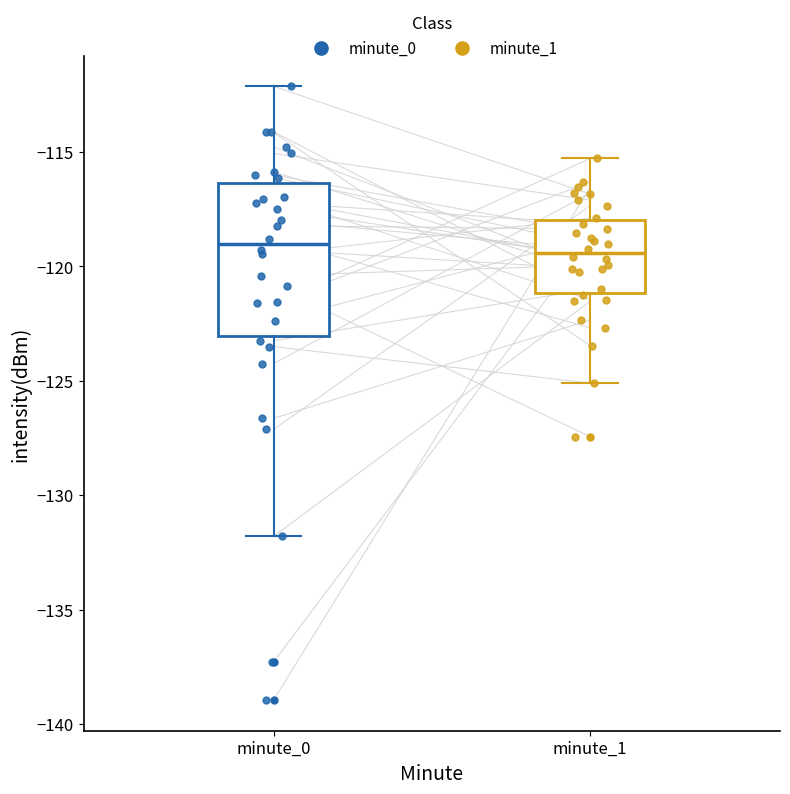

Reading left to right, transcribe this box plot: for each box, give where its median line is, the range the box spans, and where its two whiskers end, as read against the y-axis. The values are not printed on the chart, so give them approximately, as read against the axis.

minute_0: median -119.0, box -123.0 to -116.5, whiskers -132.0 to -112.0
minute_1: median -119.5, box -121.0 to -118.0, whiskers -125.0 to -115.5